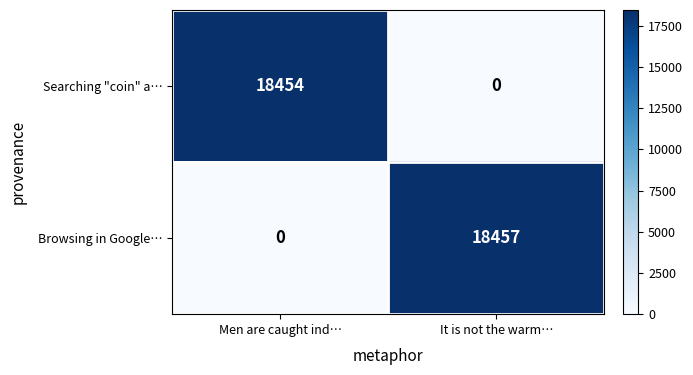

Reading left to right, extract all data points from this chart.

Searching "coin" a…: Men are caught ind…=18454	It is not the warm…=0
Browsing in Google…: Men are caught ind…=0	It is not the warm…=18457